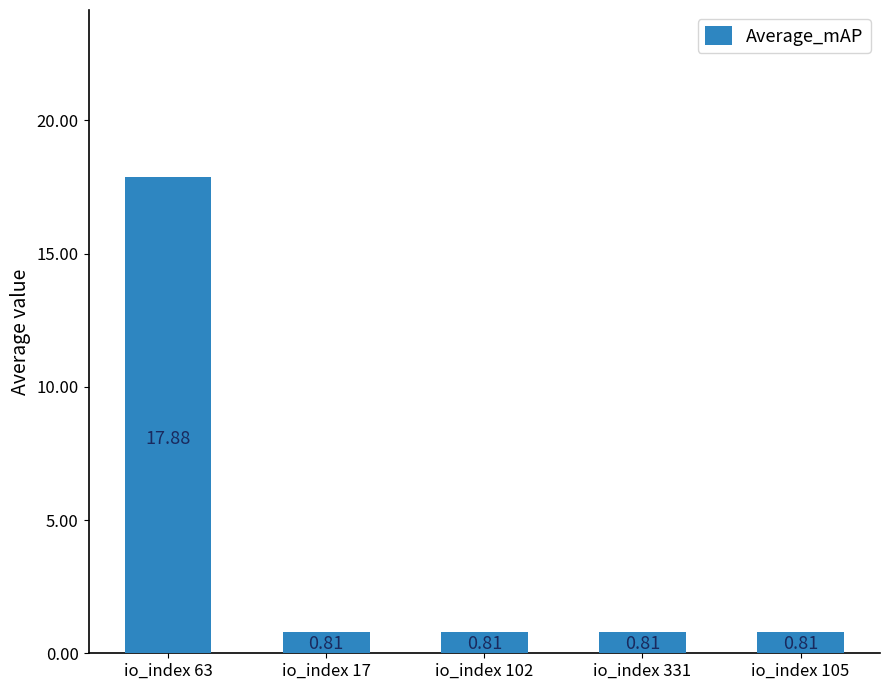

What is the greatest value displayed?

17.9